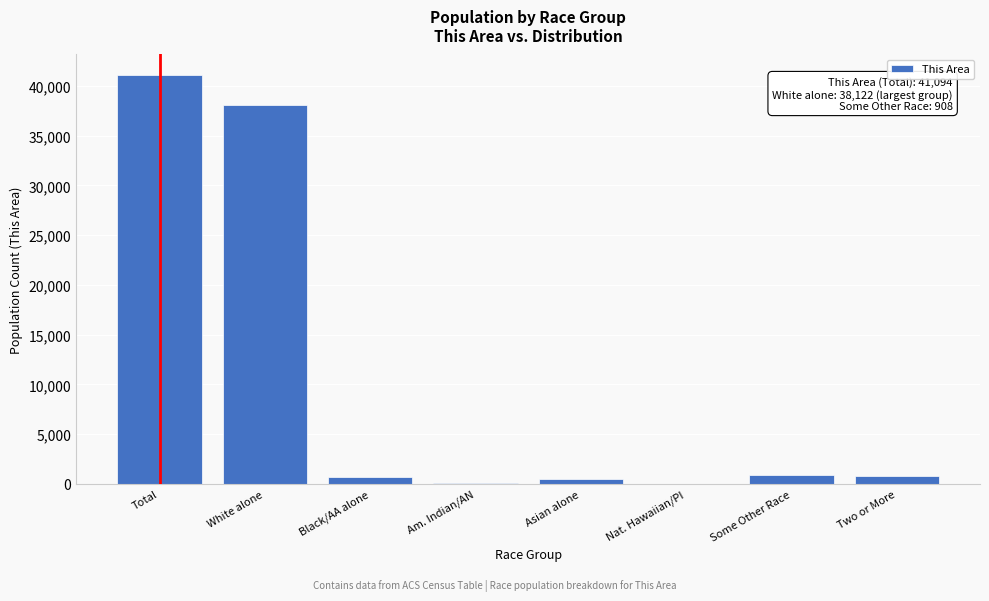

What is the maximum value shown in the chart?

41094